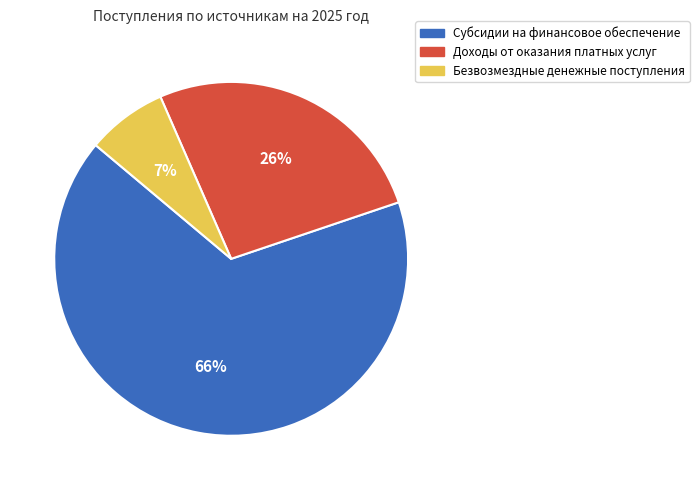

What is the largest slice in the pie chart?

Субсидии на финансовое обеспечение